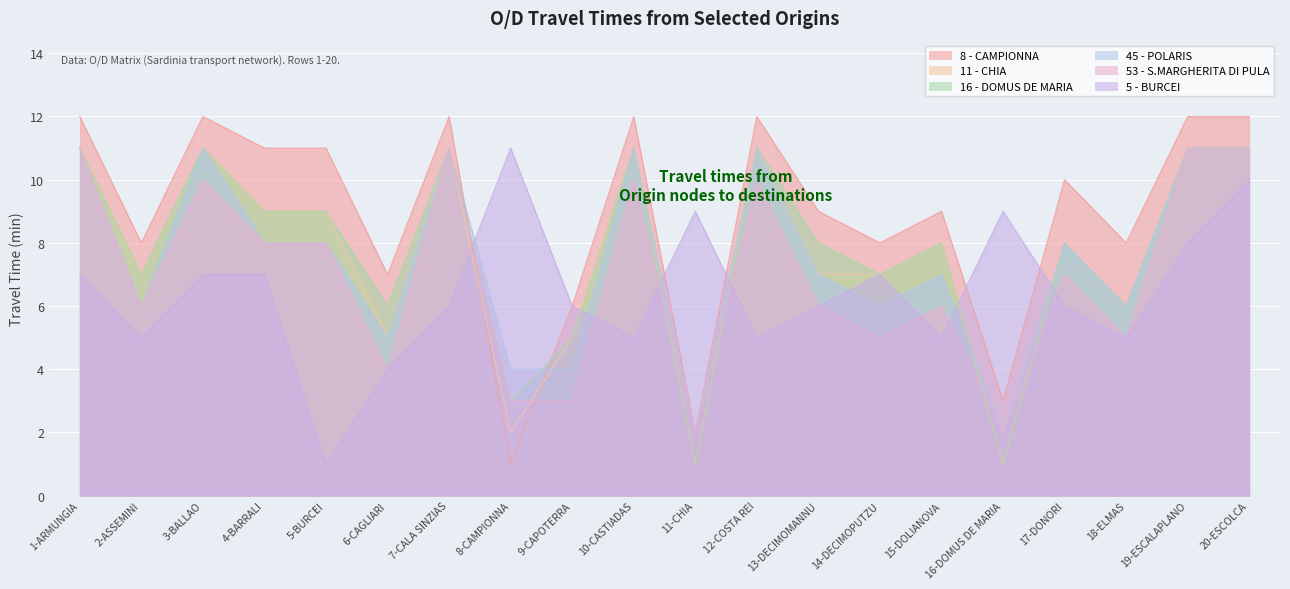

Is it true that 8 - CAMPIONNA equals 8 at 18-ELMAS?

True